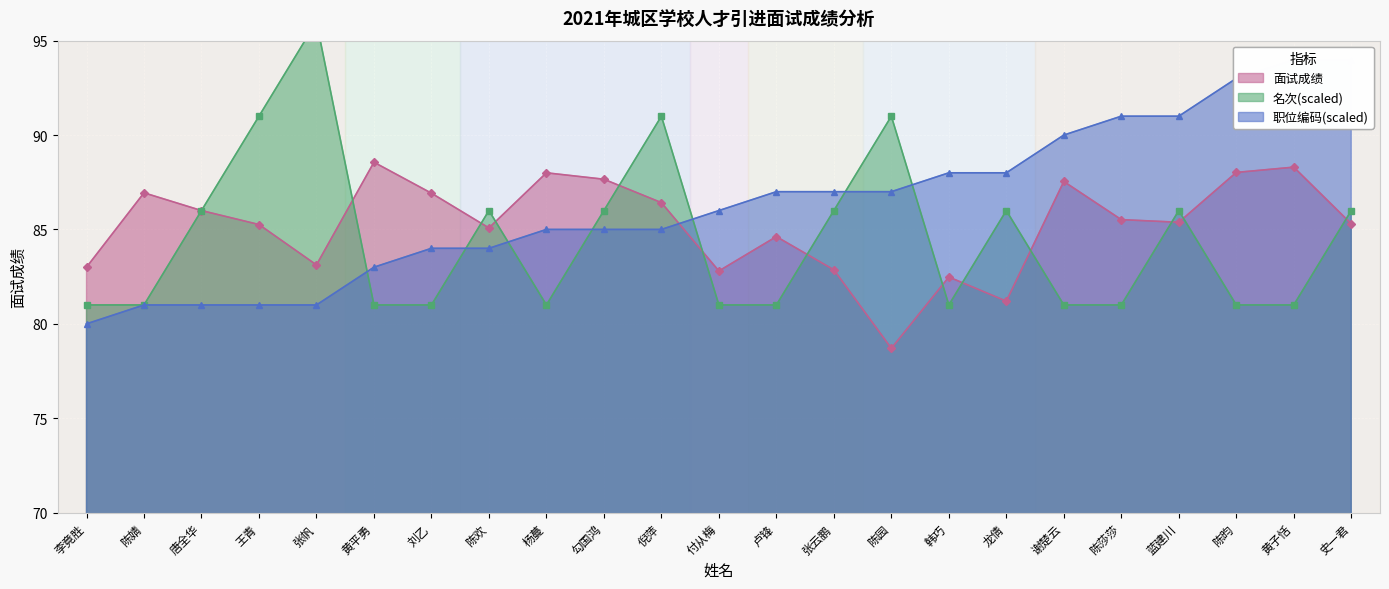

Rank the categories by 名次 value from highest to lowest.

张帆, 王青, 倪萍, 陈园, 唐全华, 陈欢, 勾国鸿, 张云鹏, 龙倩, 蓝建川, 史一君, 李竟胜, 陈婧, 黄平勇, 刘乙, 杨蔓, 付从梅, 卢锋, 韩巧, 谢楚云, 陈莎莎, 陈昀, 黄子恬